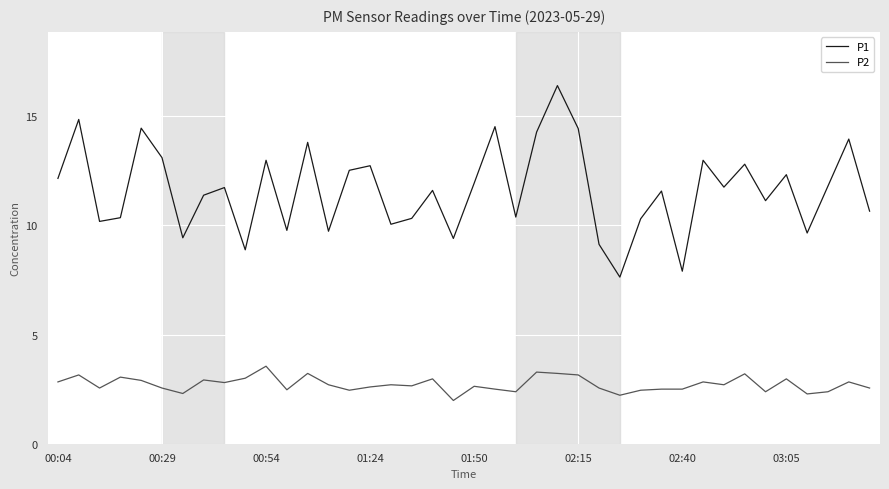

Does the chart display data point markers on the line(s)?

No